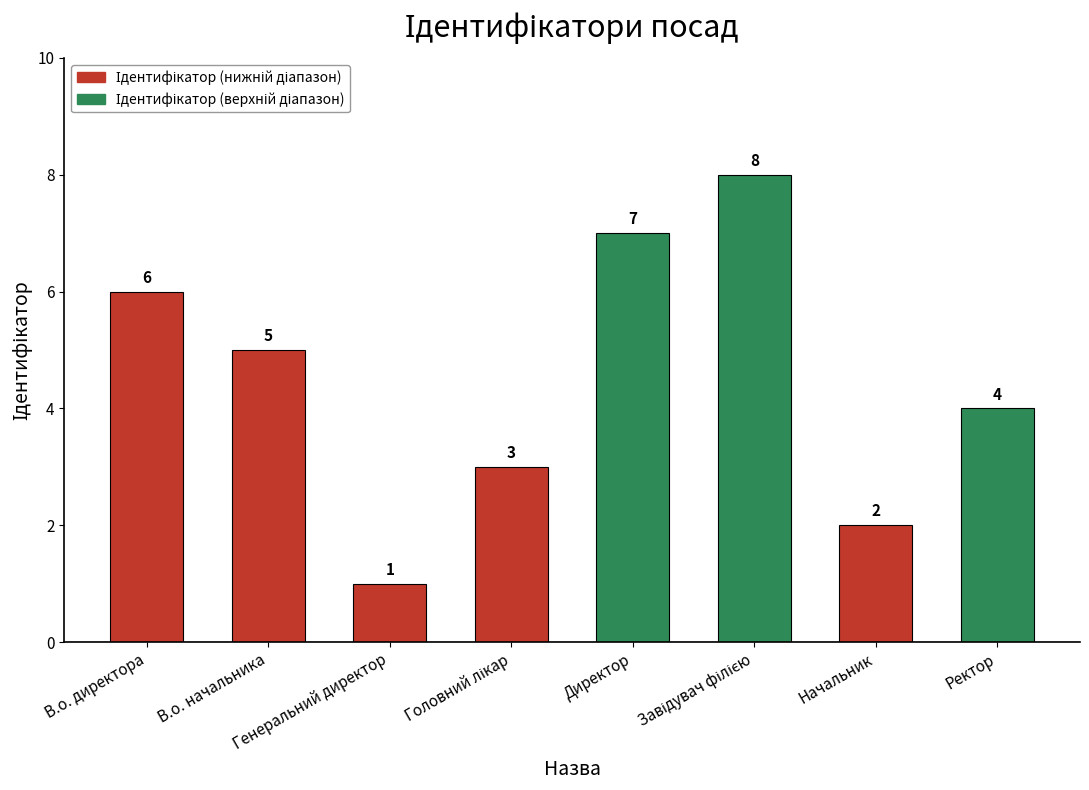

Are the bars grouped side by side (vs. stacked)?

No